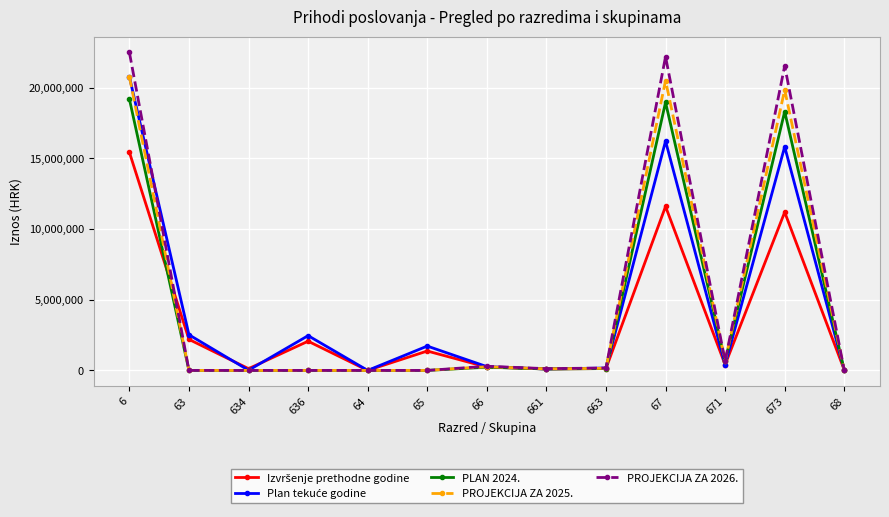

What is the total value across all series at 68?

60719